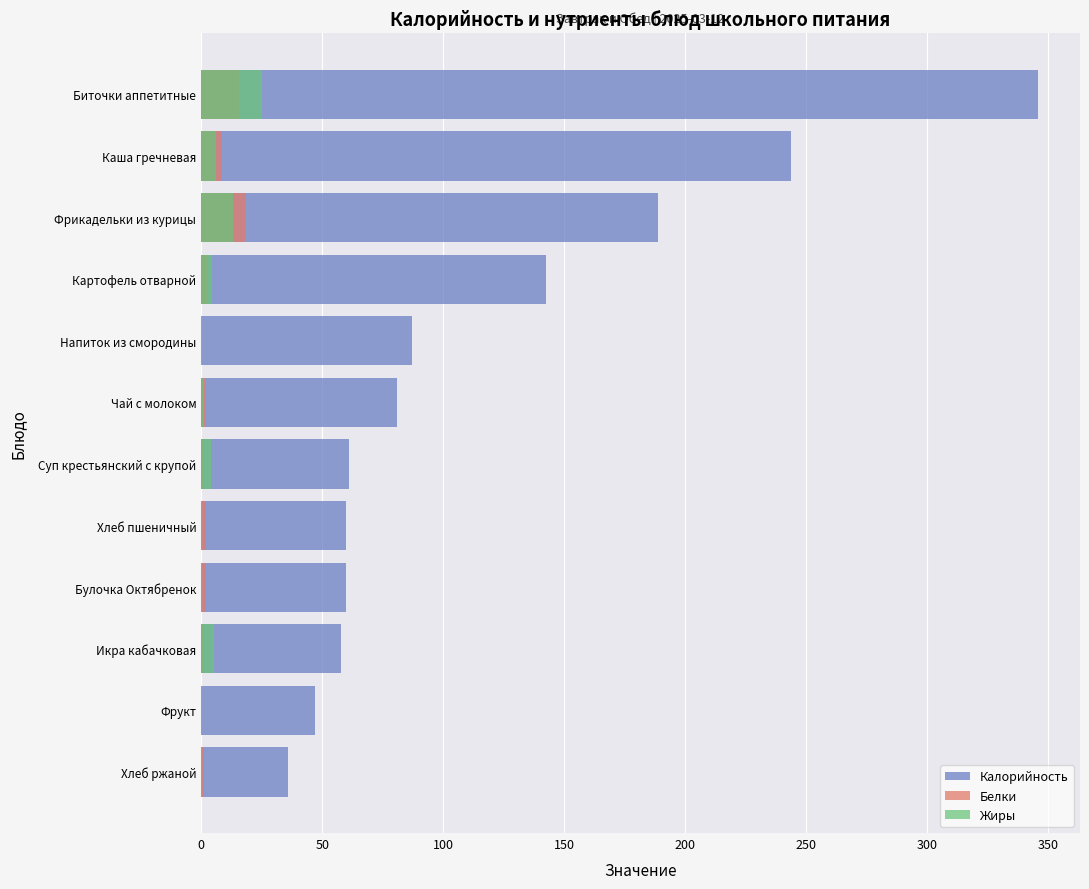

Which series has the largest range (max minus min)?

Калорийность